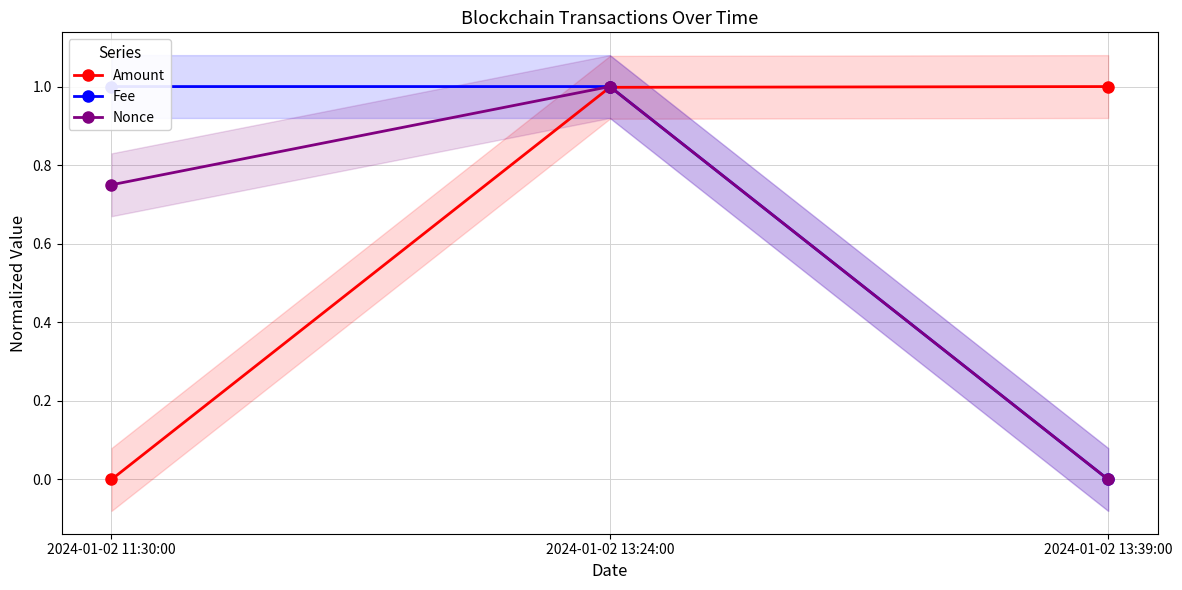

List the labels in order of Nonce value, largest first.

2024-01-02 13:24:00, 2024-01-02 11:30:00, 2024-01-02 13:39:00